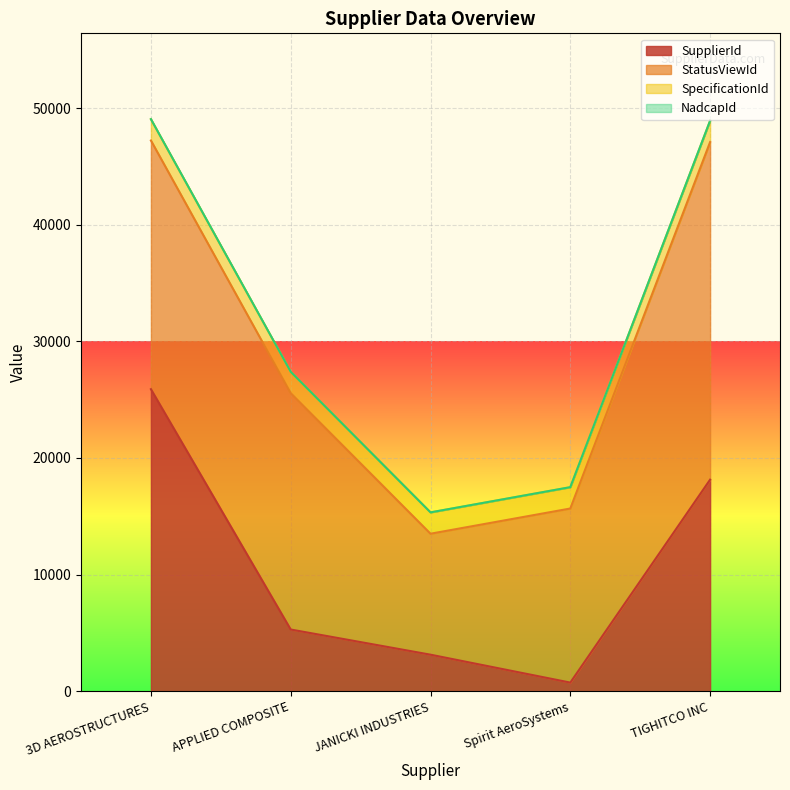

What is the total value across all series at TIGHITCO INC?

48920